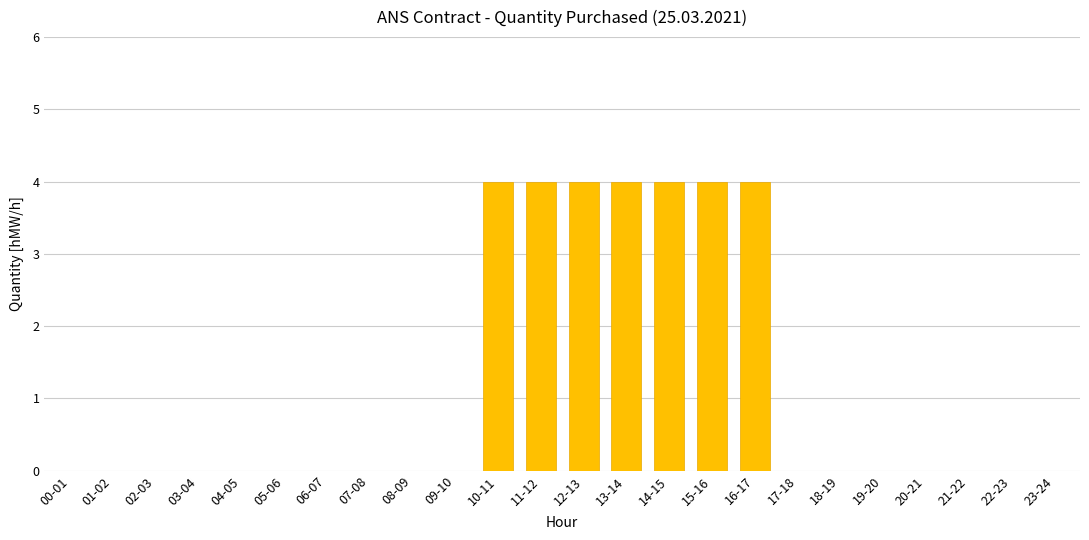

Is it true that the value at 20-21 is 0?

True